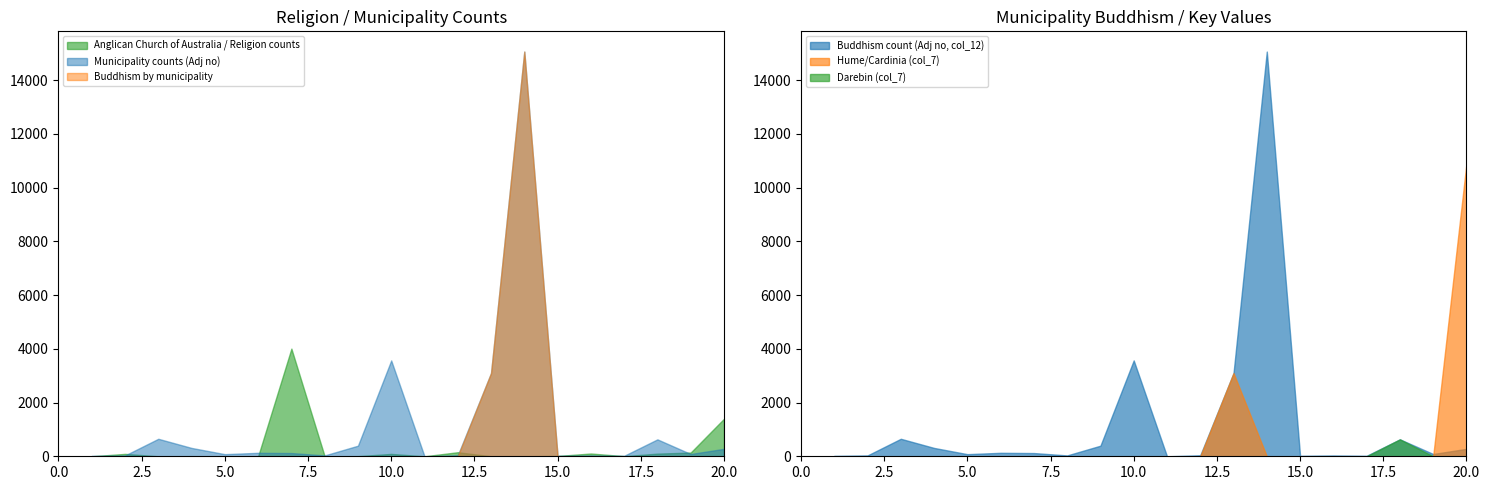

What is the highest value of the Anglican Church of Australia / Religion counts series?

4007